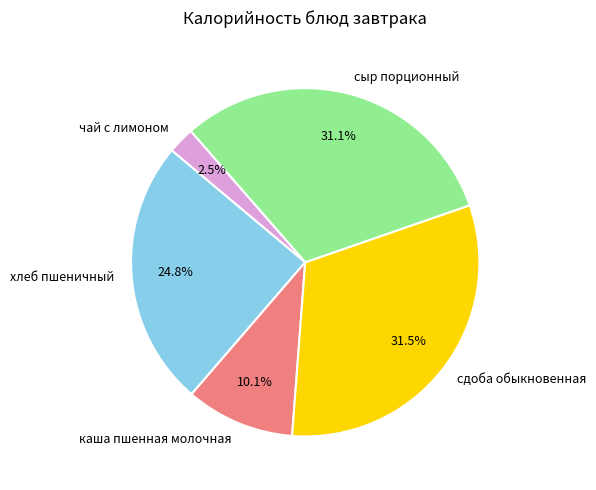

What is the smallest slice in the pie chart?

чай с лимоном